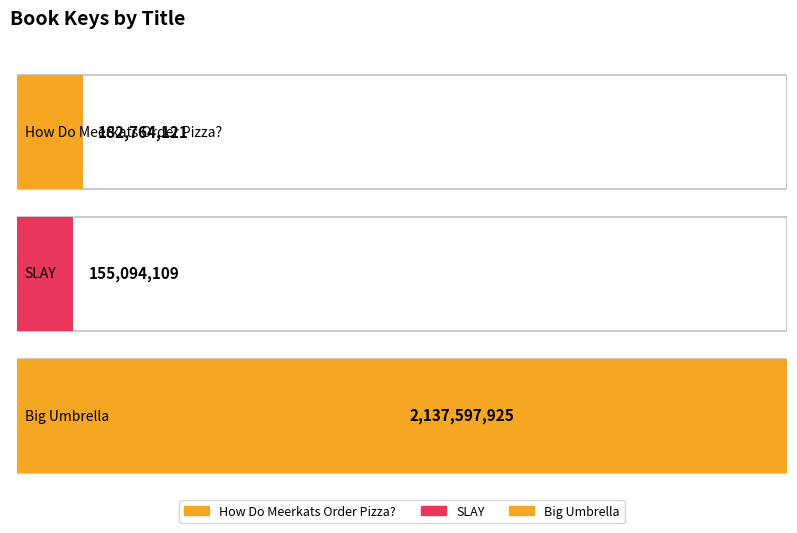

True or false: the data shows 182764121 at How Do Meerkats Order Pizza?.

True